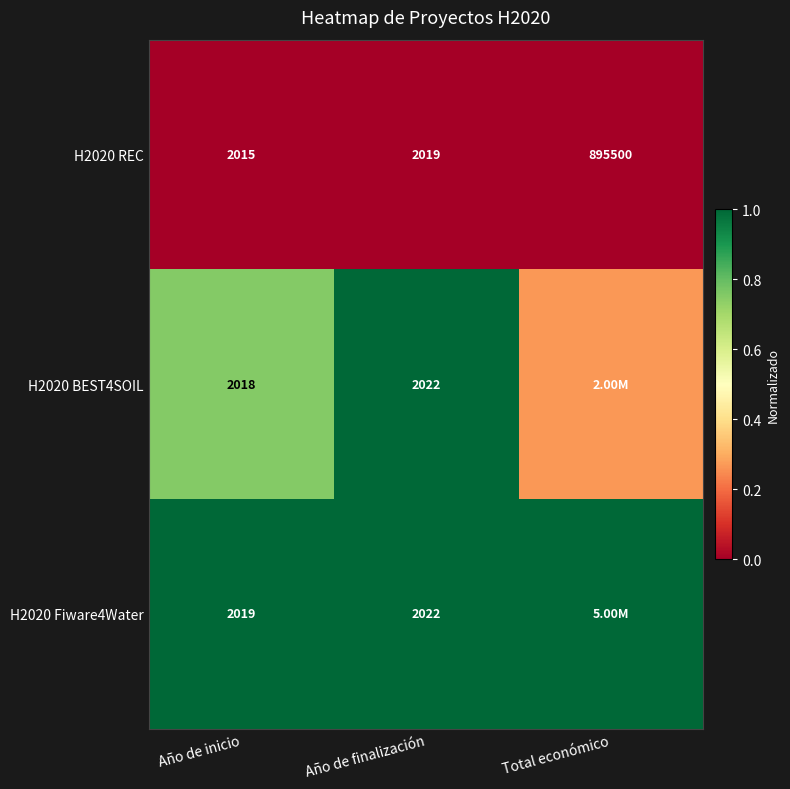

At how many categories does at least one series exceed 0?

3